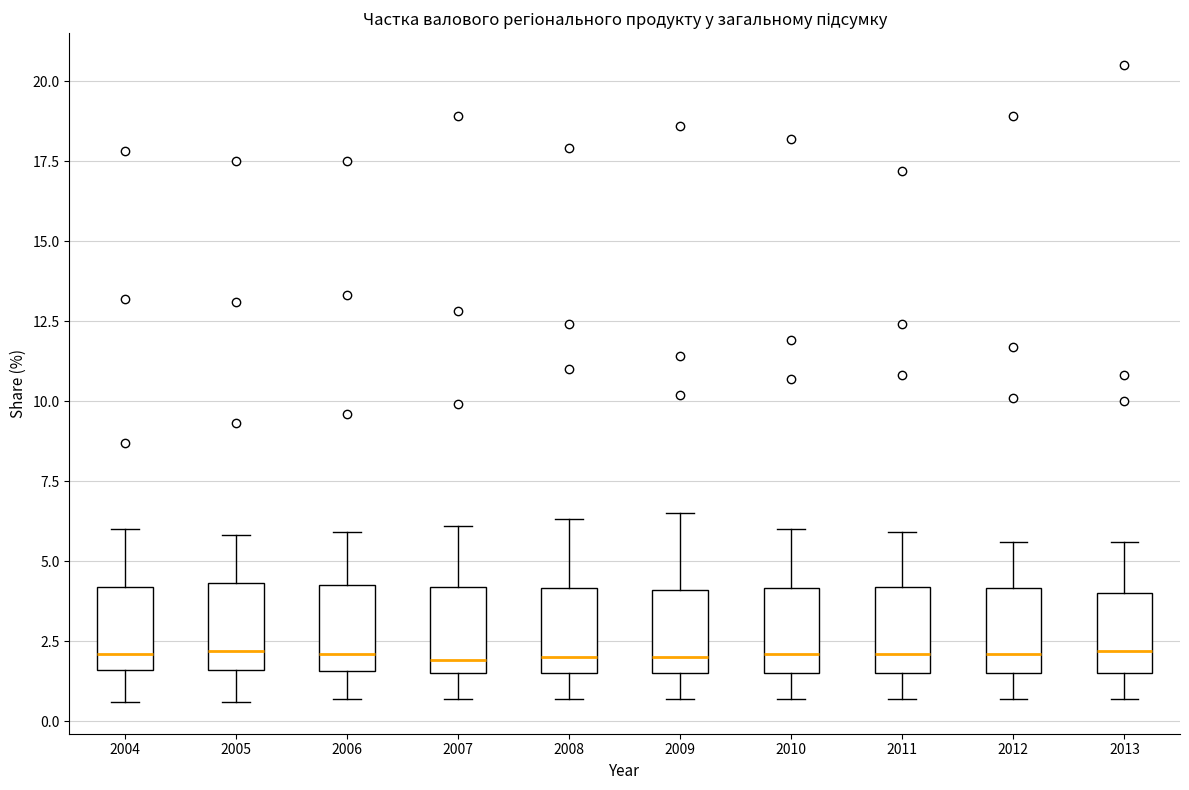

Reading left to right, read every box against the y-axis: the position of its median line, the range the box covers, and the ends of its whiskers. The values are not printed on the chart, so give them approximately, as read against the axis.

2004: median 2.0, box 1.5 to 4.0, whiskers 0.5 to 6.0
2005: median 2.0, box 1.5 to 4.5, whiskers 0.5 to 6.0
2006: median 2.0, box 1.5 to 4.5, whiskers 0.5 to 6.0
2007: median 2.0, box 1.5 to 4.0, whiskers 0.5 to 6.0
2008: median 2.0, box 1.5 to 4.0, whiskers 0.5 to 6.5
2009: median 2.0, box 1.5 to 4.0, whiskers 0.5 to 6.5
2010: median 2.0, box 1.5 to 4.0, whiskers 0.5 to 6.0
2011: median 2.0, box 1.5 to 4.0, whiskers 0.5 to 6.0
2012: median 2.0, box 1.5 to 4.0, whiskers 0.5 to 5.5
2013: median 2.0, box 1.5 to 4.0, whiskers 0.5 to 5.5